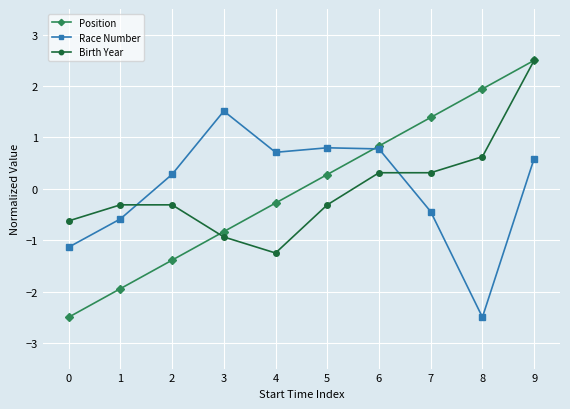

In Race Number, how many points are higher than both neighbors (excluding endpoints)?

2